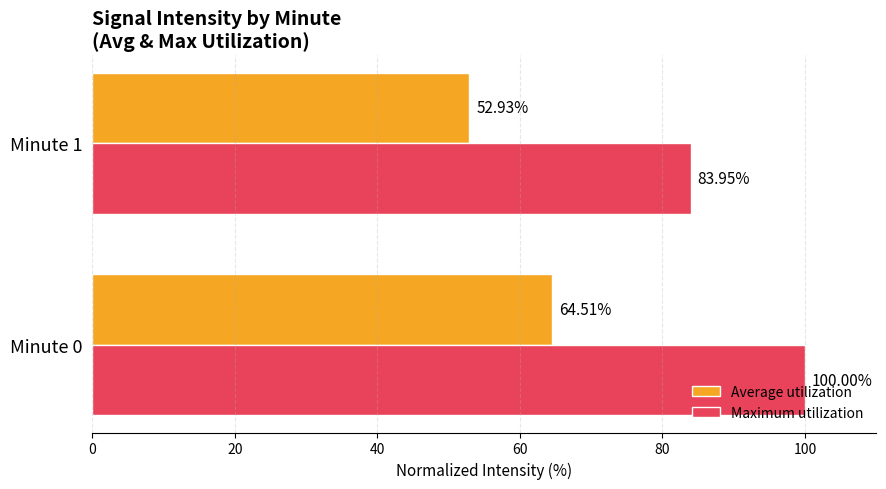

List the labels in order of Maximum utilization value, smallest first.

Minute 1, Minute 0